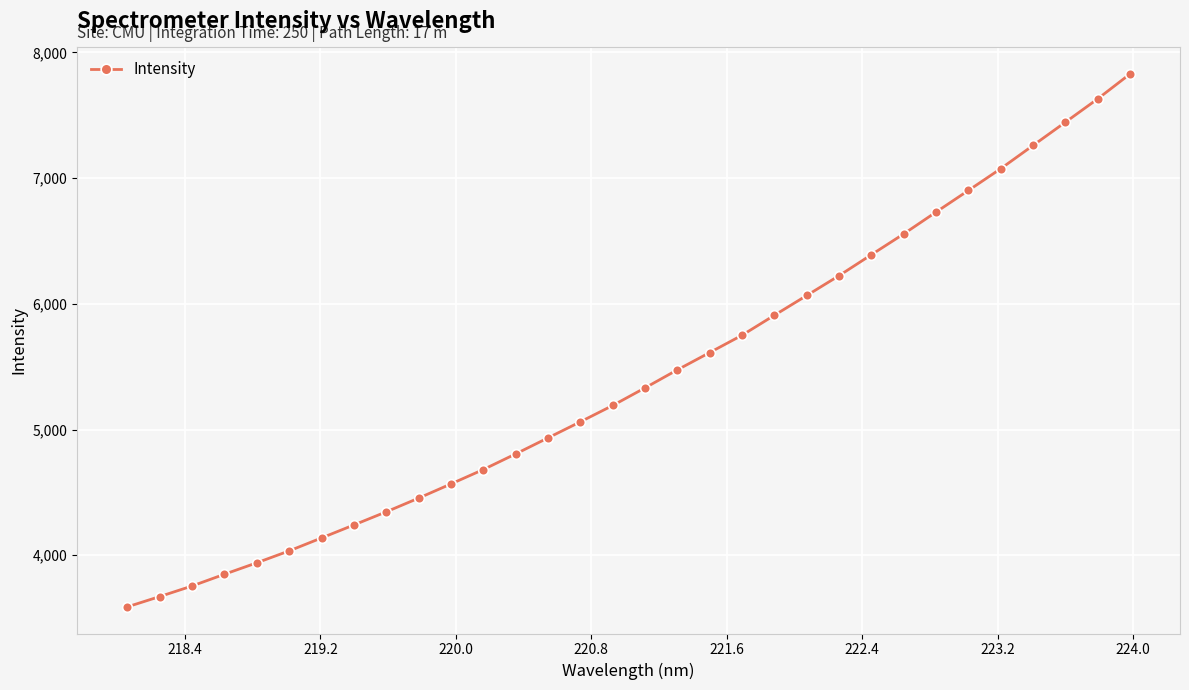

What is the value of the 19th point from the left?

5612.5